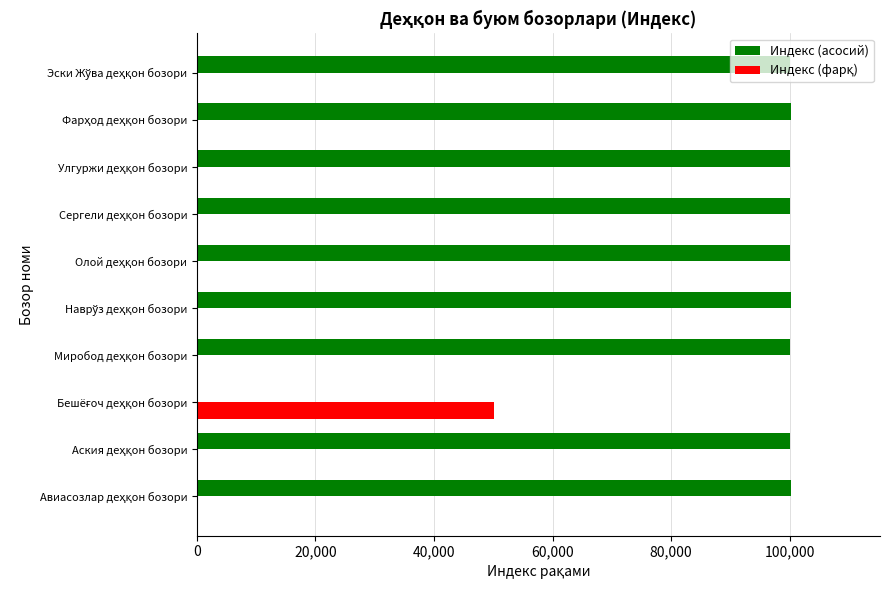

Which series has the largest total across all categories?

Индекс (асосий)